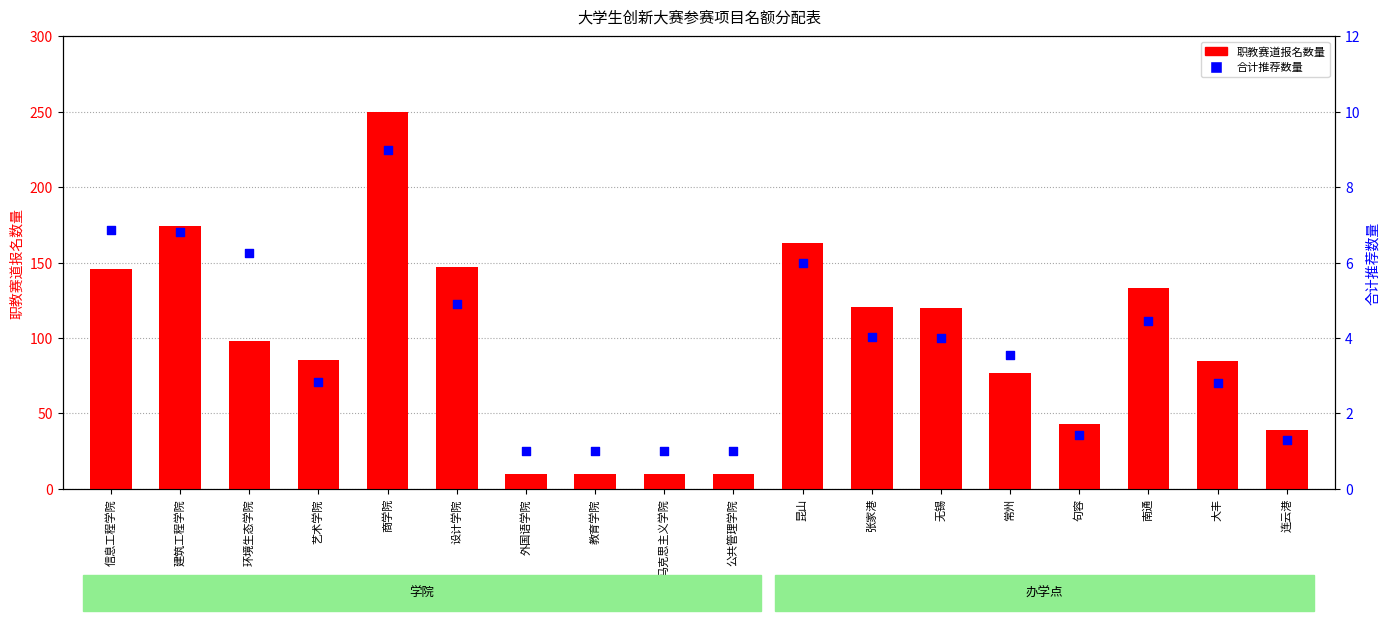

What are all the series names shown in the legend?

职教赛道报名数量, 合计推荐数量